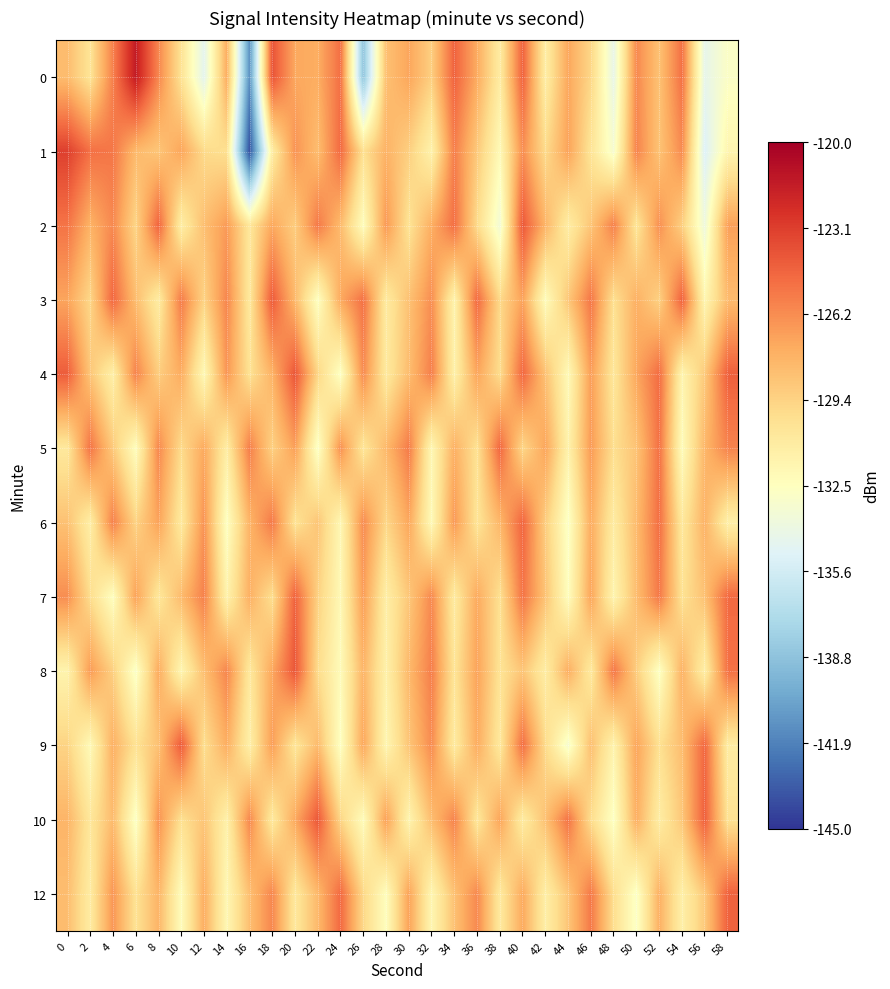

What is the total value across all series at 26?

-1553.3